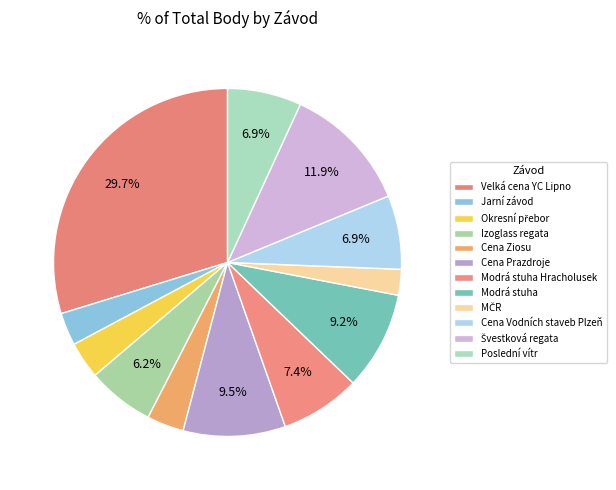

How many slices are in this pie chart?

12